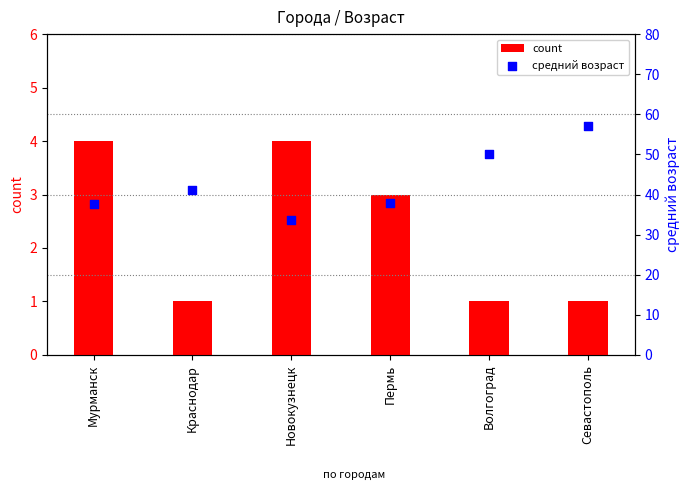

What are all the series names shown in the legend?

count, средний возраст